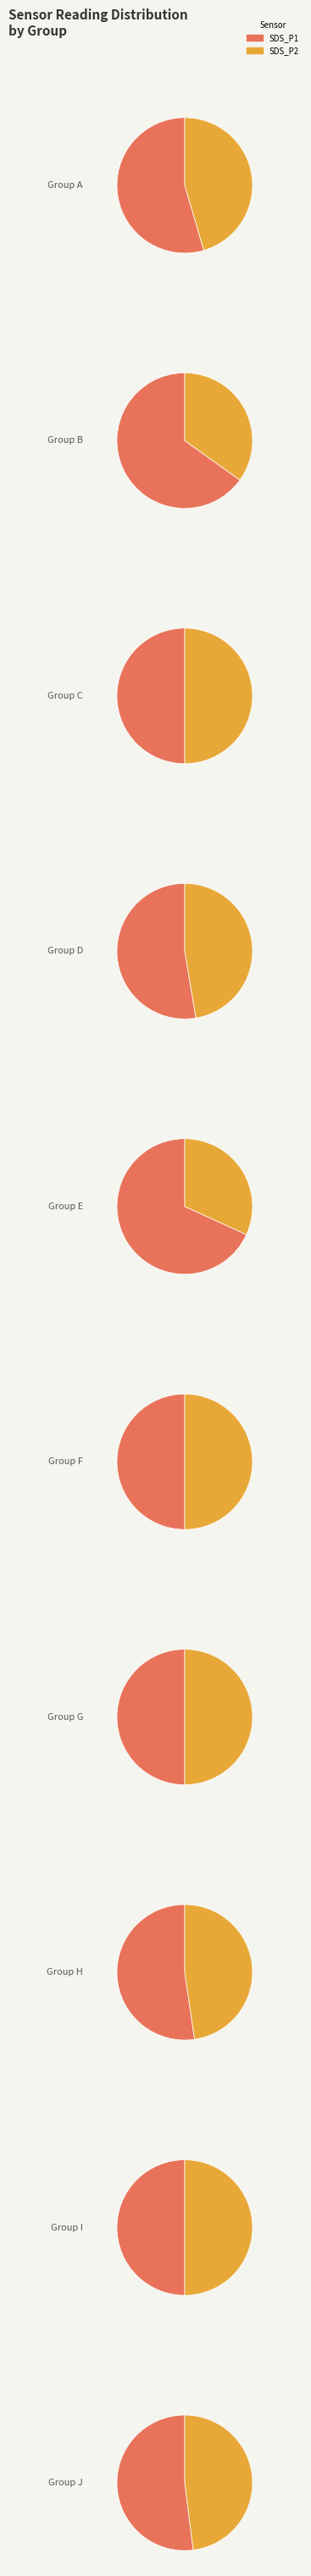

What portion of the pie excludes 28?

96.7%